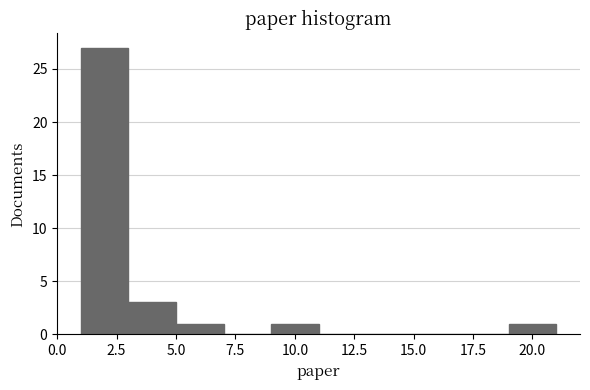

Reading left to right, transcribe this chart: for each bar, give the range it covers on the x-axis and its height. The values are not printed on the chart, so give them approximately, as read against the axis.

1 to 3: 27
3 to 5: 3
5 to 7: 1
7 to 9: 0
9 to 11: 1
11 to 13: 0
13 to 15: 0
15 to 17: 0
17 to 19: 0
19 to 21: 1